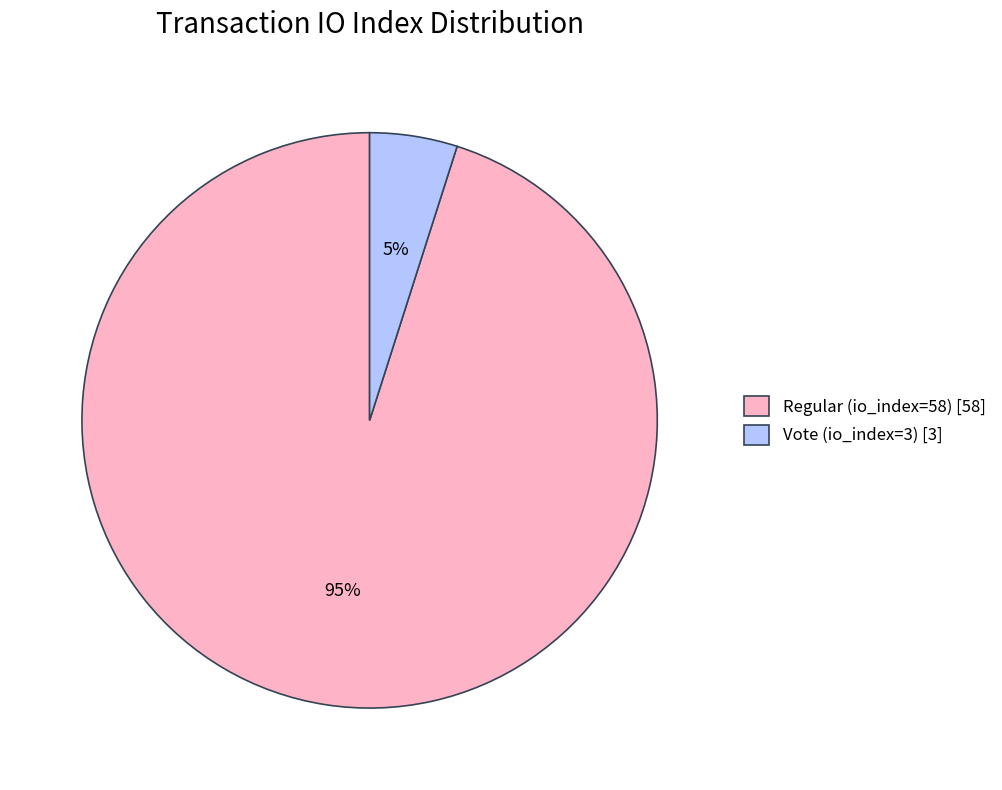

Which has a higher value, Vote (io_index=3) [3] or Regular (io_index=58) [58]?

Regular (io_index=58) [58]